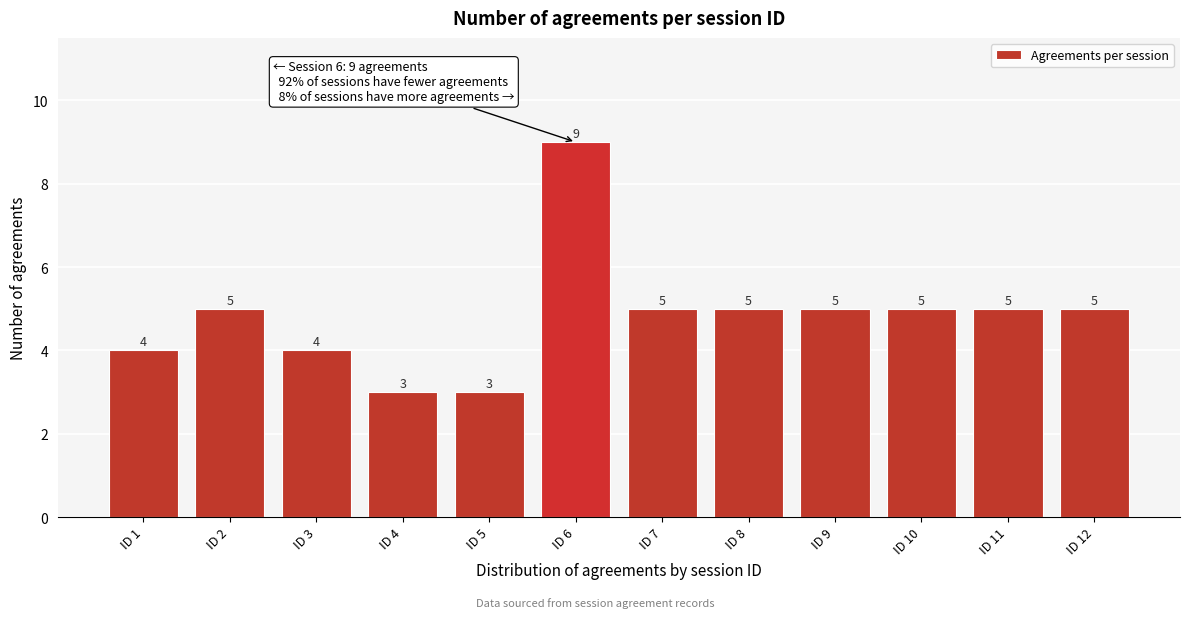

Reading left to right, transcribe all the data shown in this chart.

ID 1=4	ID 2=5	ID 3=4	ID 4=3	ID 5=3	ID 6=9	ID 7=5	ID 8=5	ID 9=5	ID 10=5	ID 11=5	ID 12=5